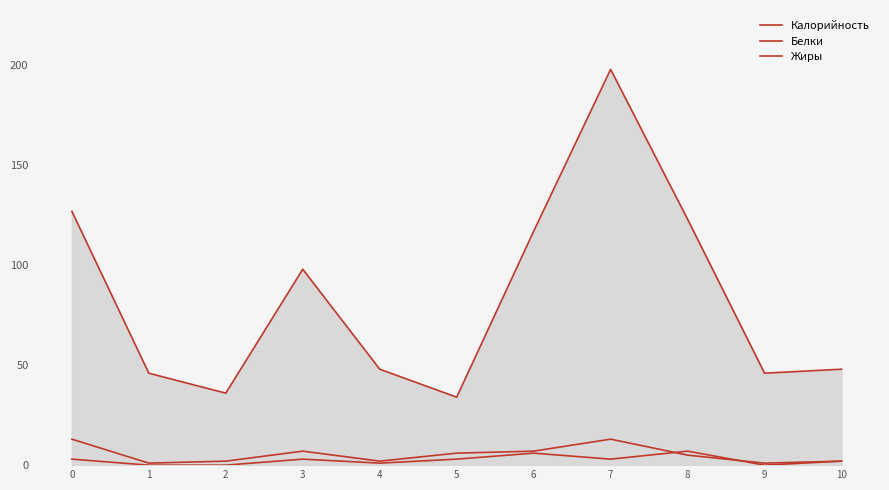

Is this an area chart (filled region under the line)?

Yes